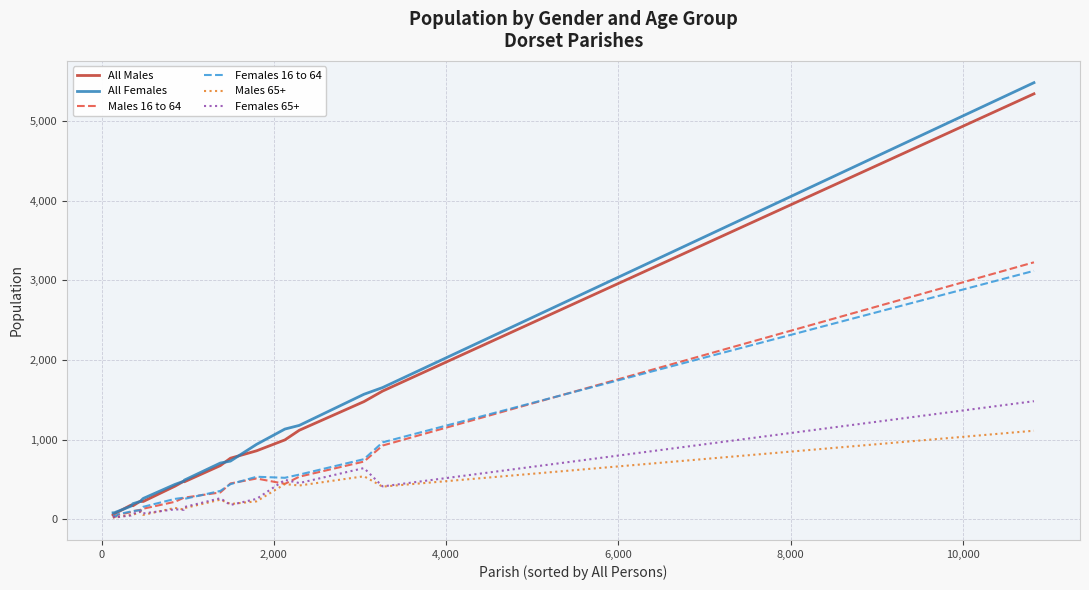

Which series has the widest spread of values?

All Females